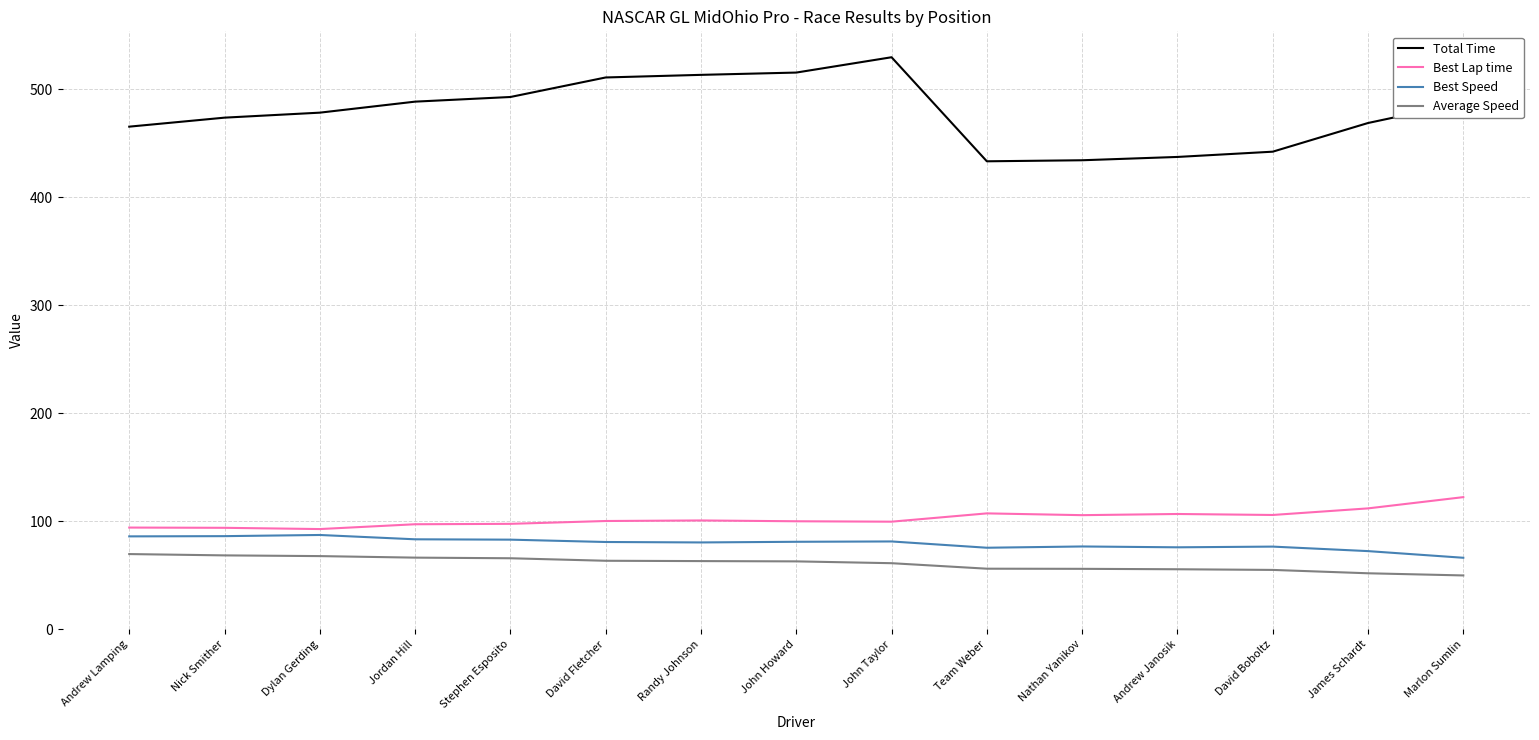

Is it true that Best Lap time equals 106.7 at Andrew Janosik?

True